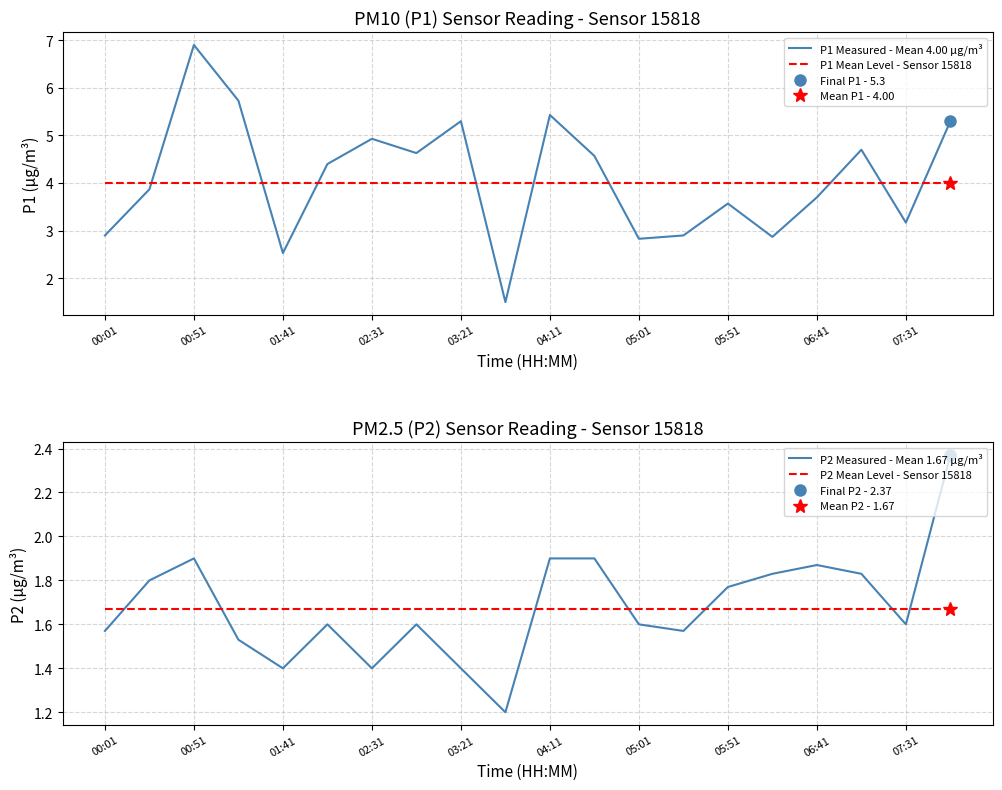

True or false: P2 Measured - Mean 1.67 µg/m³ has more than 0 interior local peaks.

True